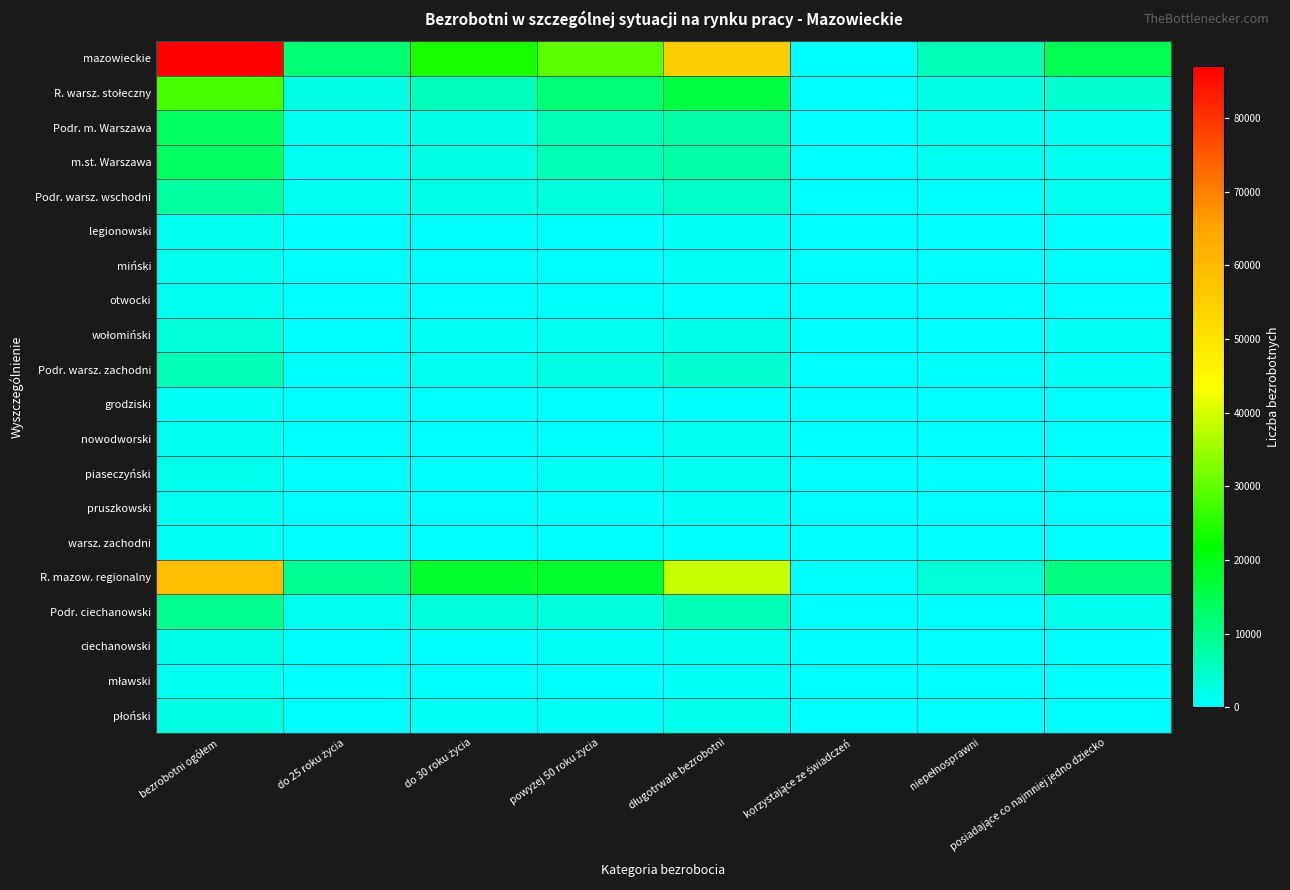

Rank the series at bezrobotni ogółem from lowest to highest value.

grodziski, warsz. zachodni, otwocki, pruszkowski, mławski, nowodworski, legionowski, miński, piaseczyński, ciechanowski, płoński, wołomiński, Podr. warsz. zachodni, Podr. warsz. wschodni, Podr. ciechanowski, Podr. m. Warszawa, m.st. Warszawa, R. warsz. stołeczny, R. mazow. regionalny, mazowieckie